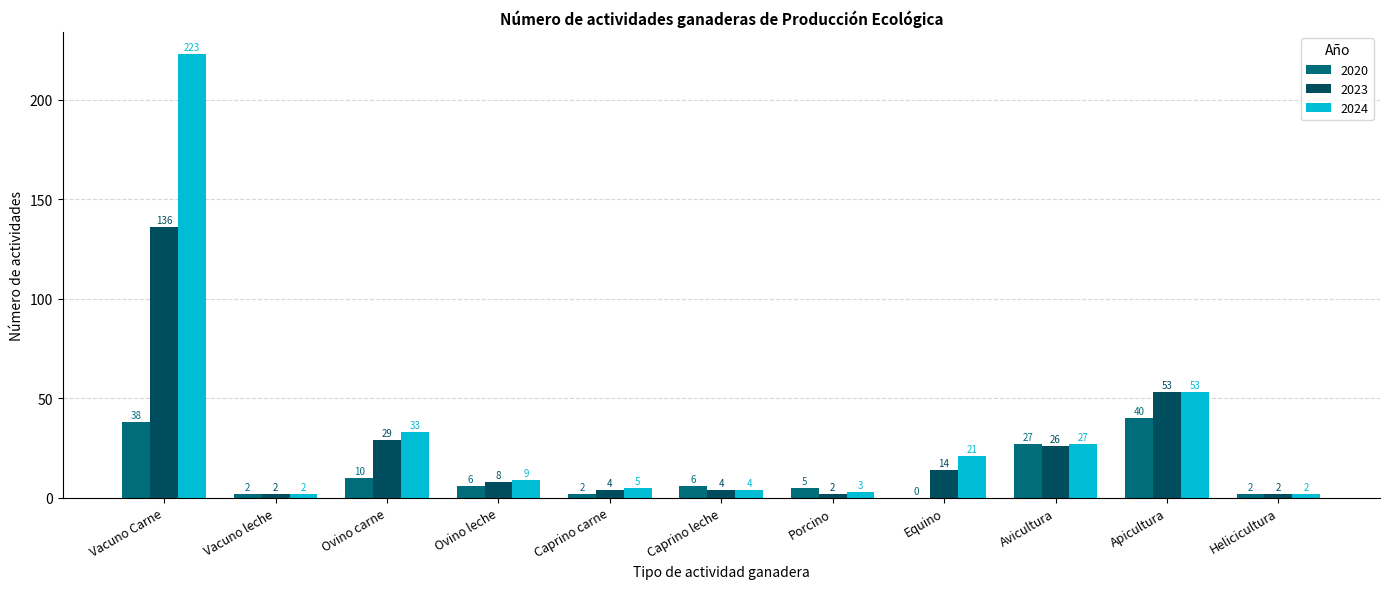

What is the sum of all 2020 values?

138